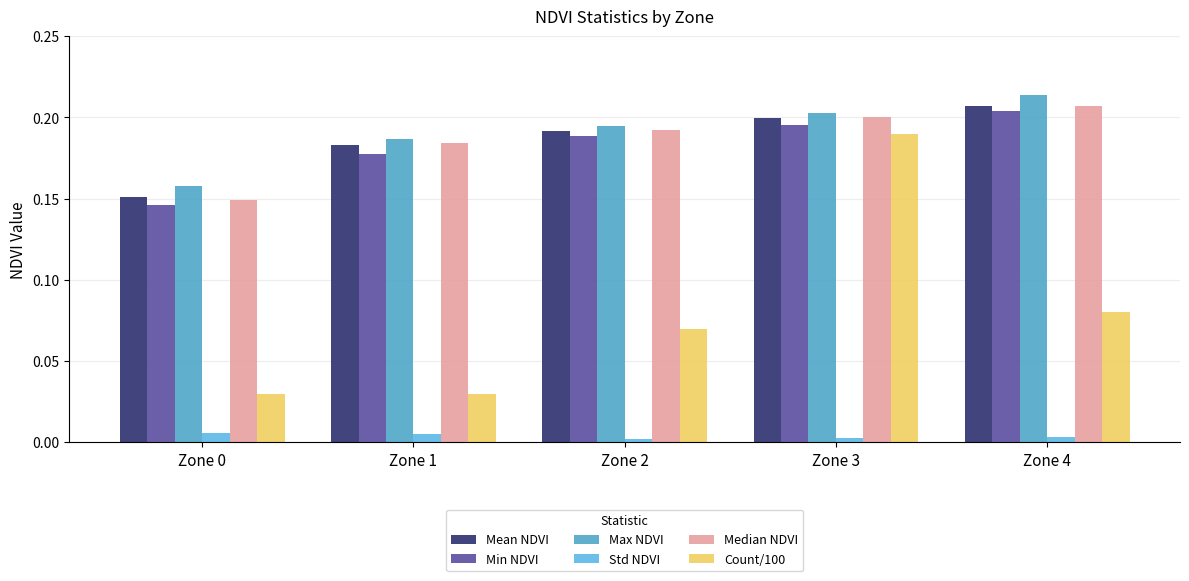

At which label is Min NDVI closest to 0?

Zone 0